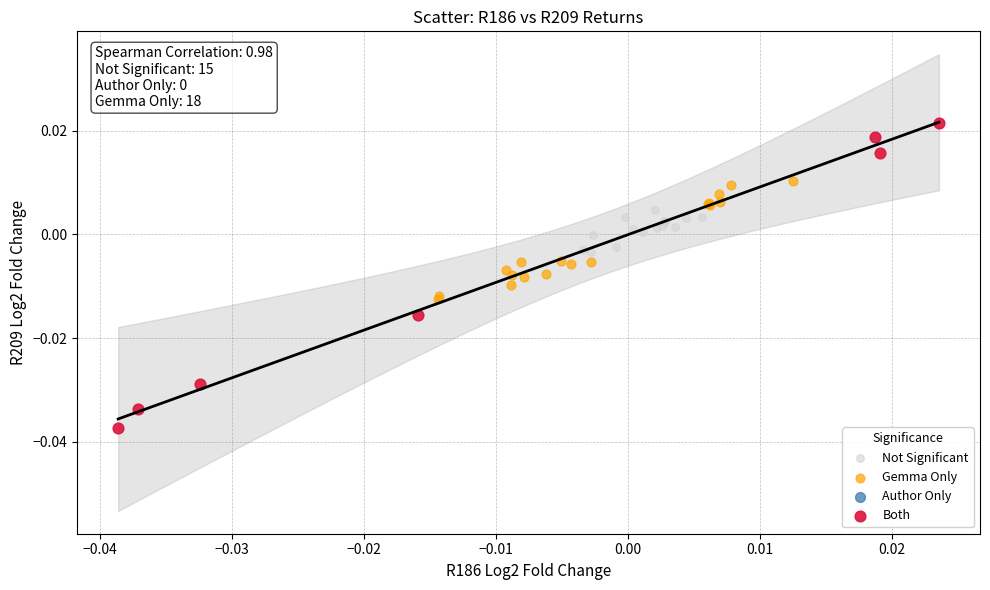

Which series reaches the minimum Y coordinate?

Both